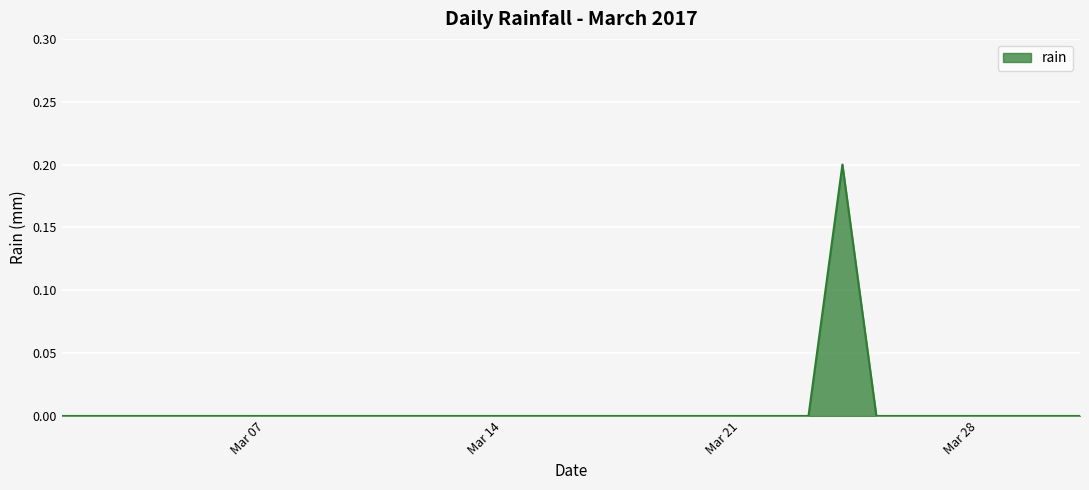

Is it true that the value at Mar 21 is 0.1?

False